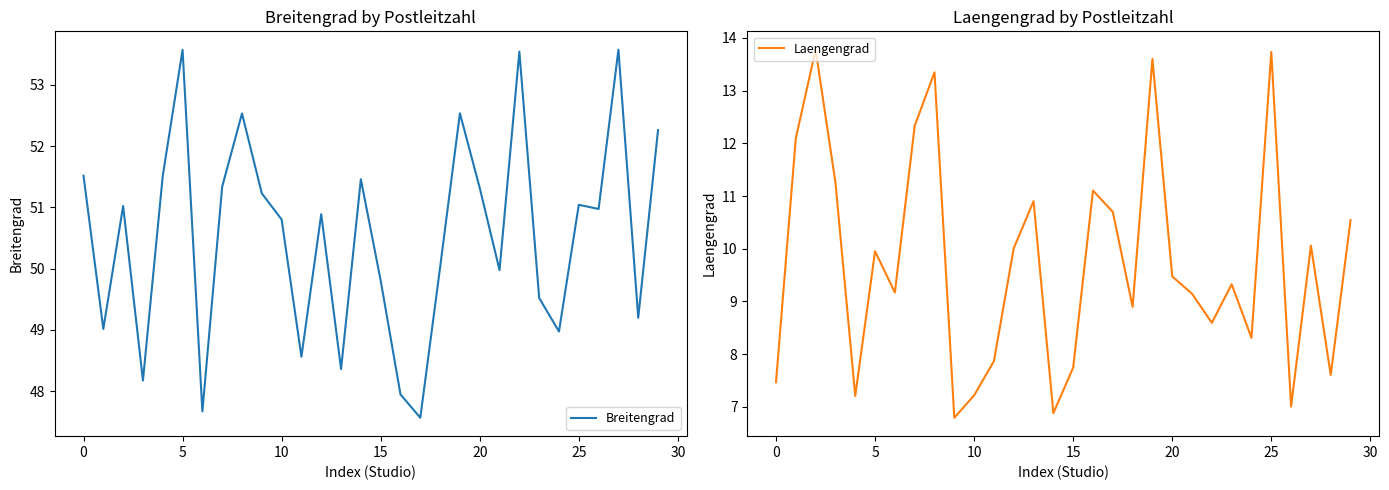

Rank the series at 15 from highest to lowest value.

Breitengrad, Laengengrad